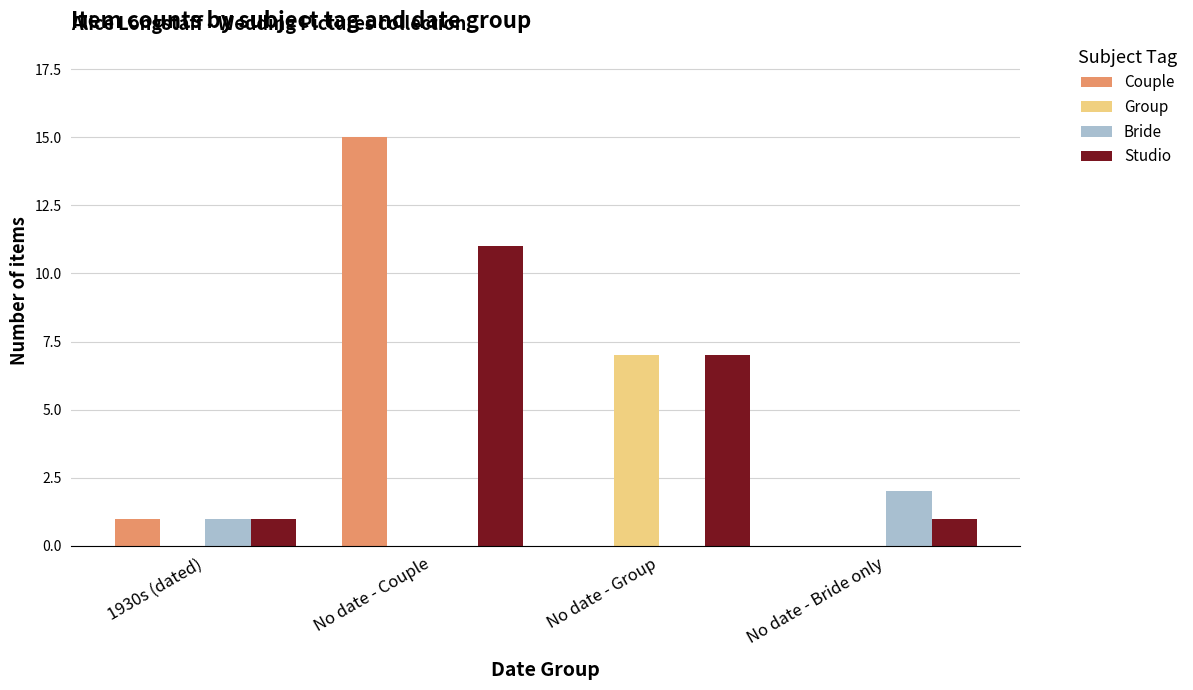

Which category has the highest value in the Couple series?

No date - Couple